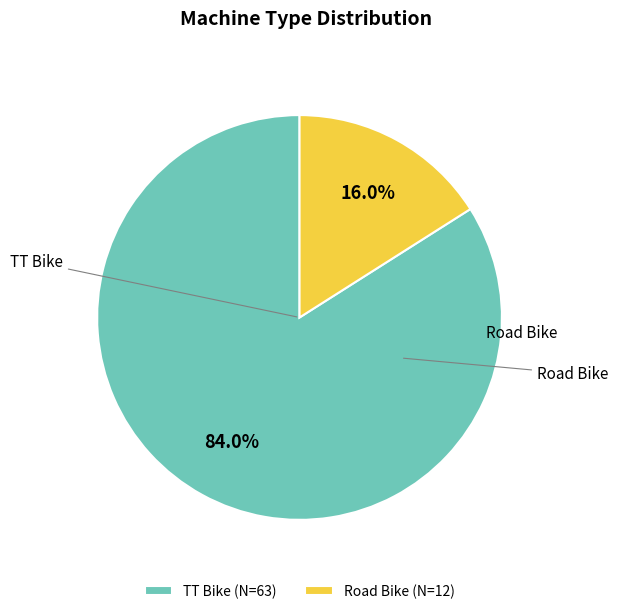

What is the ratio of the value at TT Bike to the value at Road Bike?

5.2